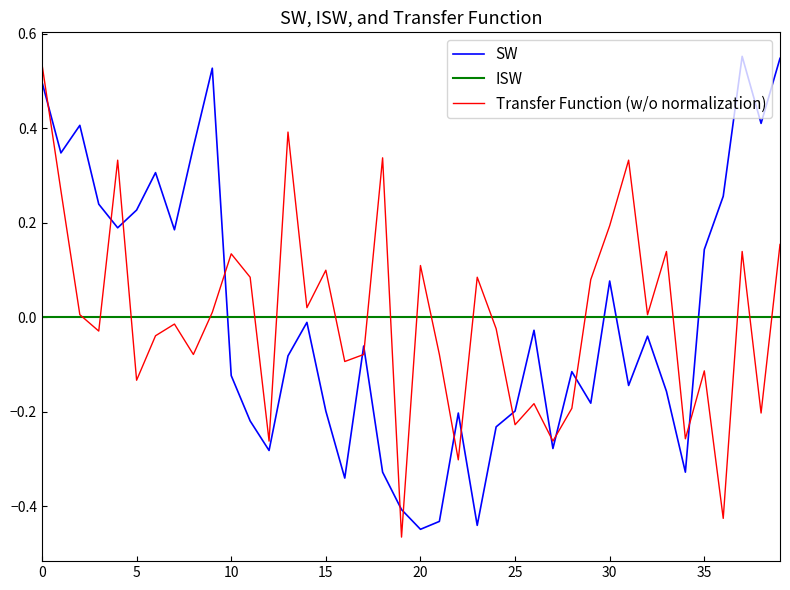

How many times do ISW and SW cross each other?

4